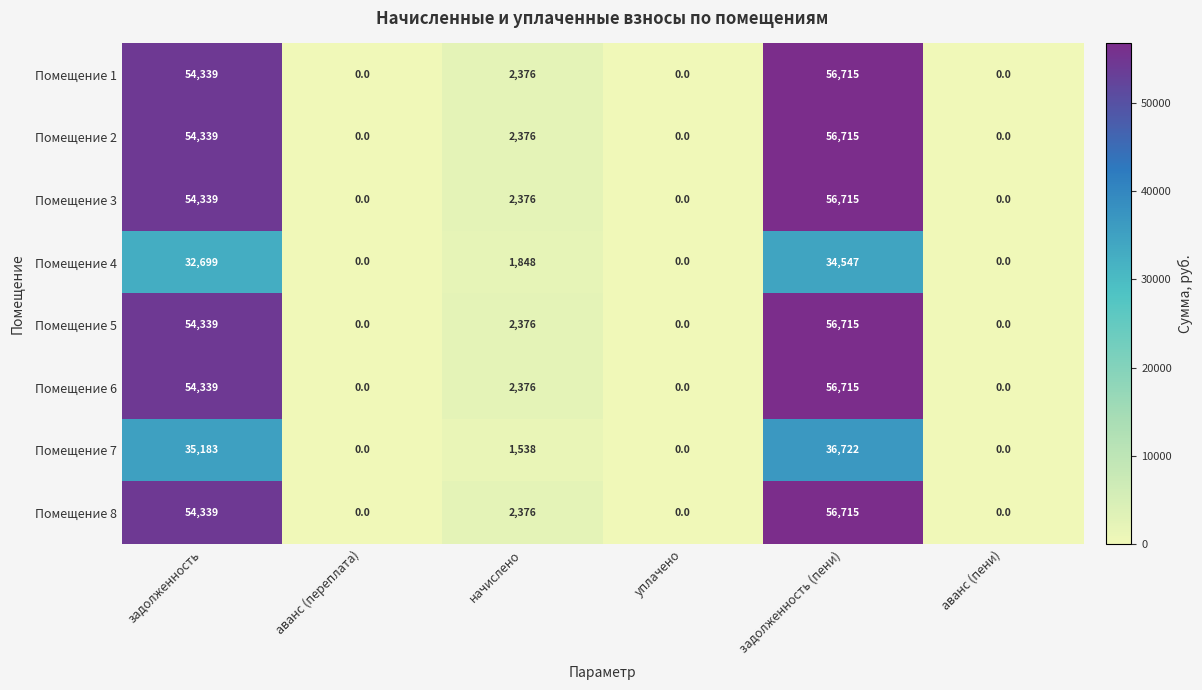

What is the difference between the highest and lowest values at задолженность (пени)?

22168